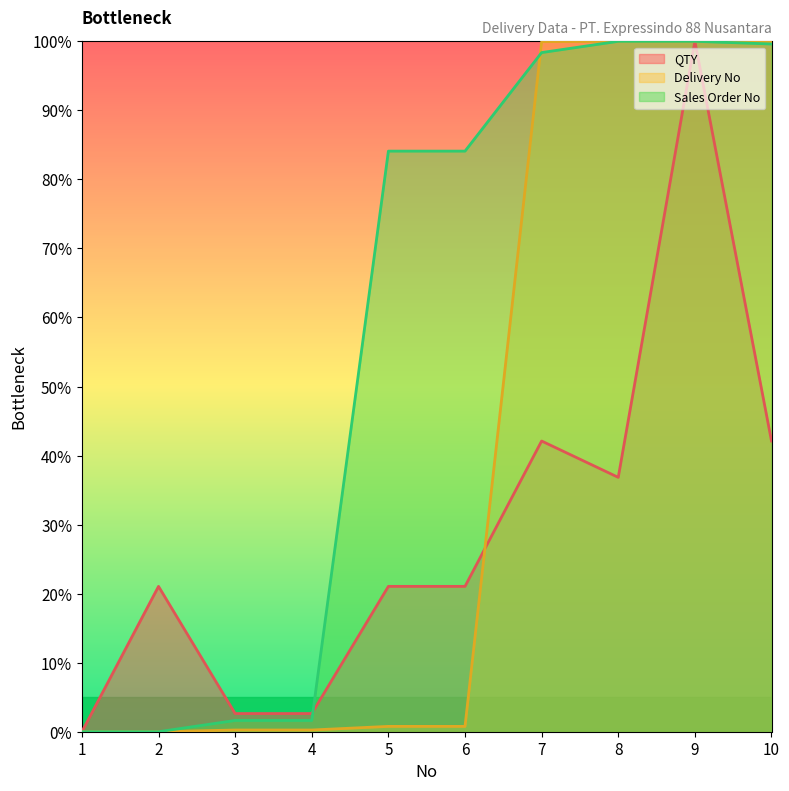

How many lines are shown in the chart?

3